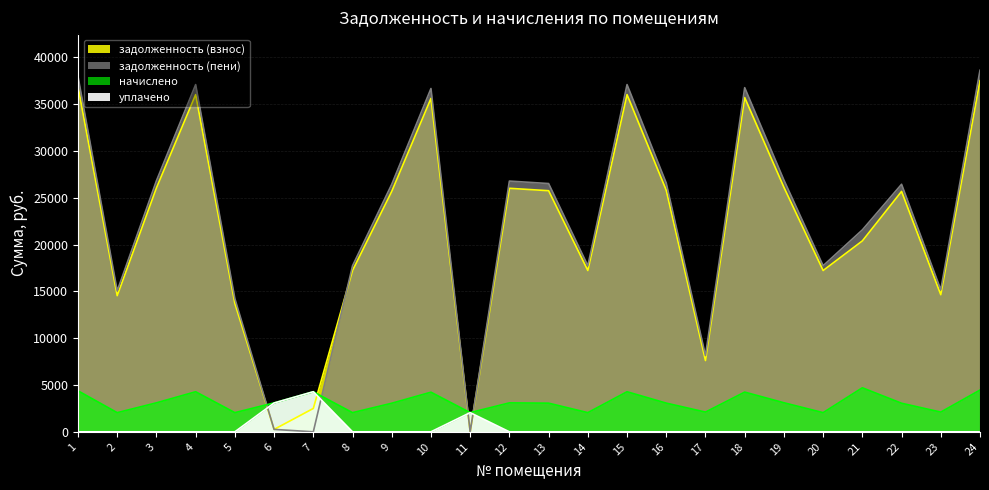

The начислено series shows 3089.9 at 12. True or false?

True